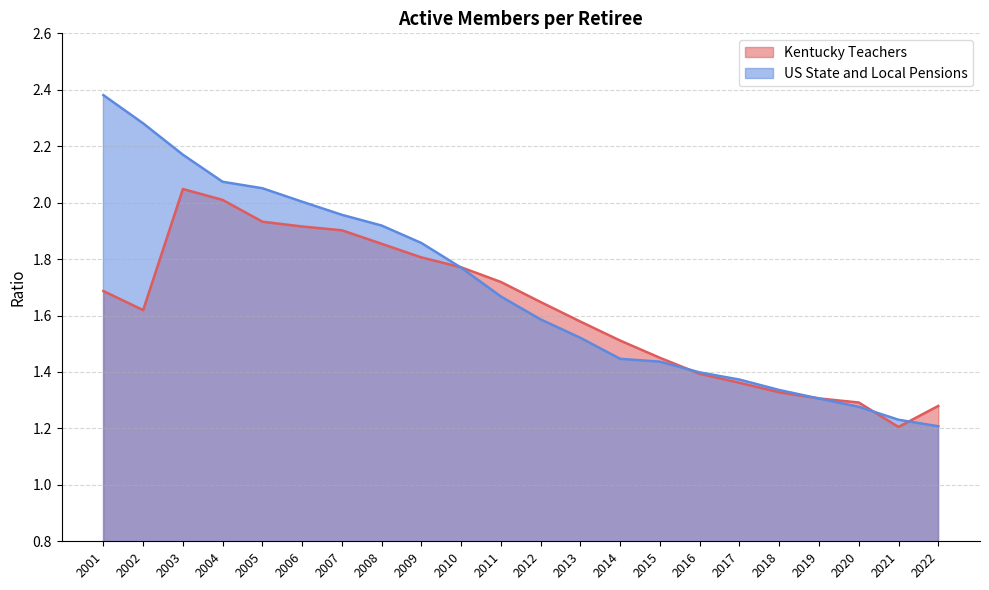

Where is Kentucky Teachers nearest to the value 1?

2021